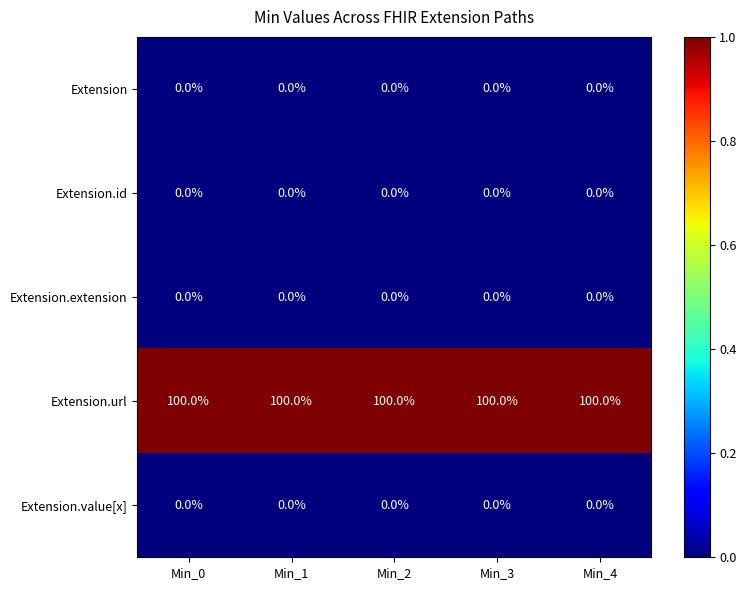

At how many categories does at least one series exceed 16?

5